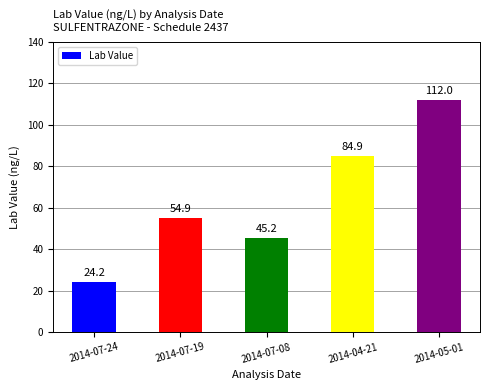

Does the chart contain stacked bars?

No